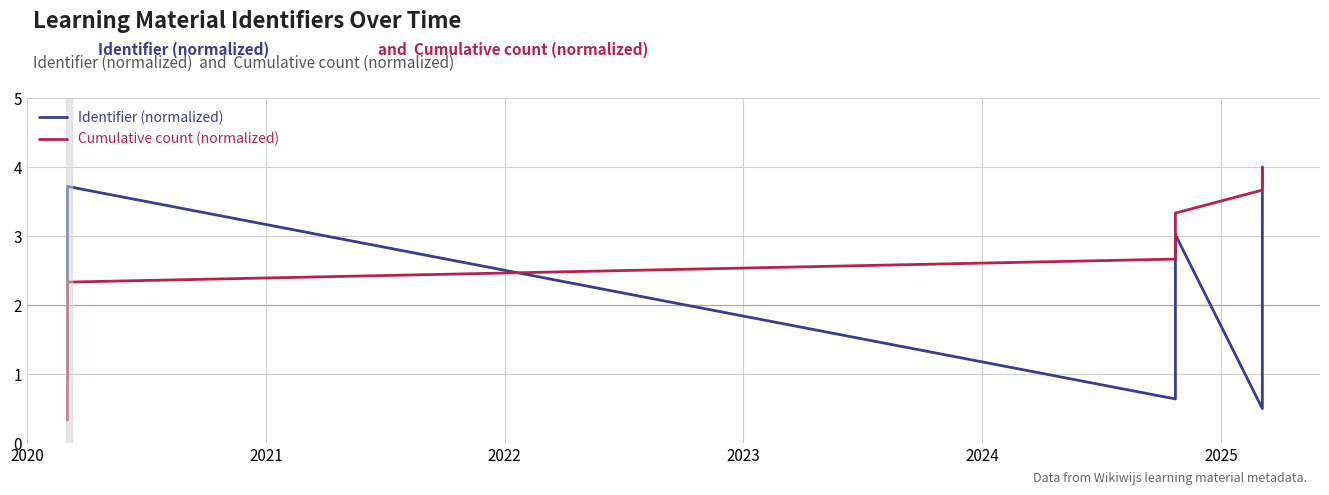

The Cumulative count (normalized) series shows 0.3 at 2020. True or false?

True